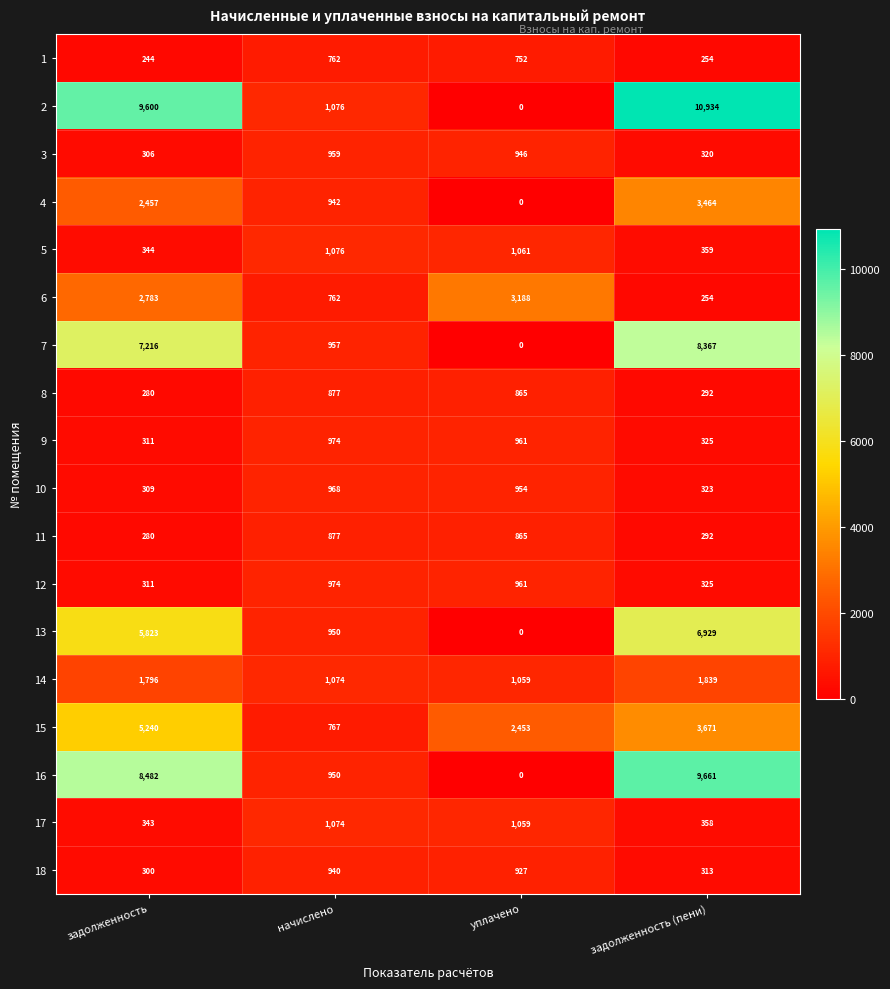

Which category has the highest value in the 8 series?

начислено